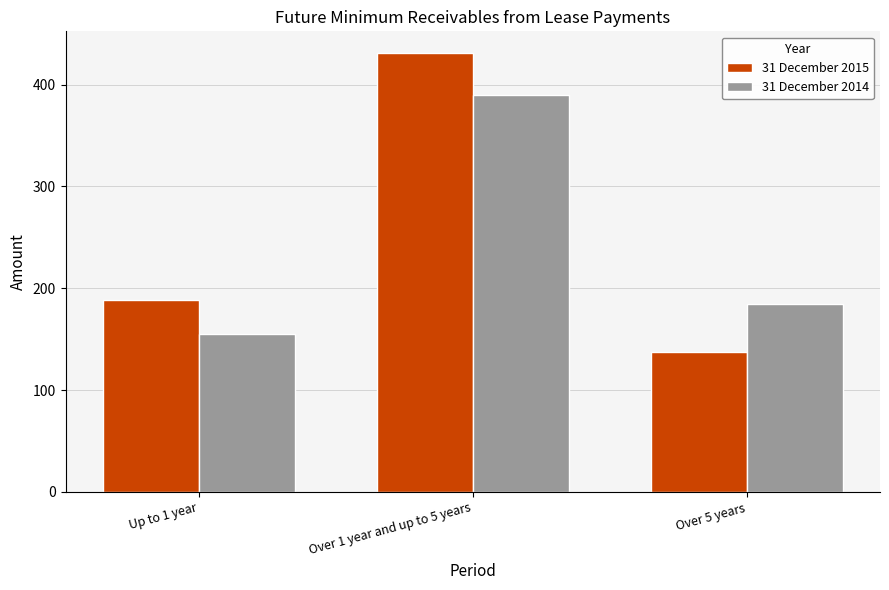

Which series has the largest range (max minus min)?

31 December 2015